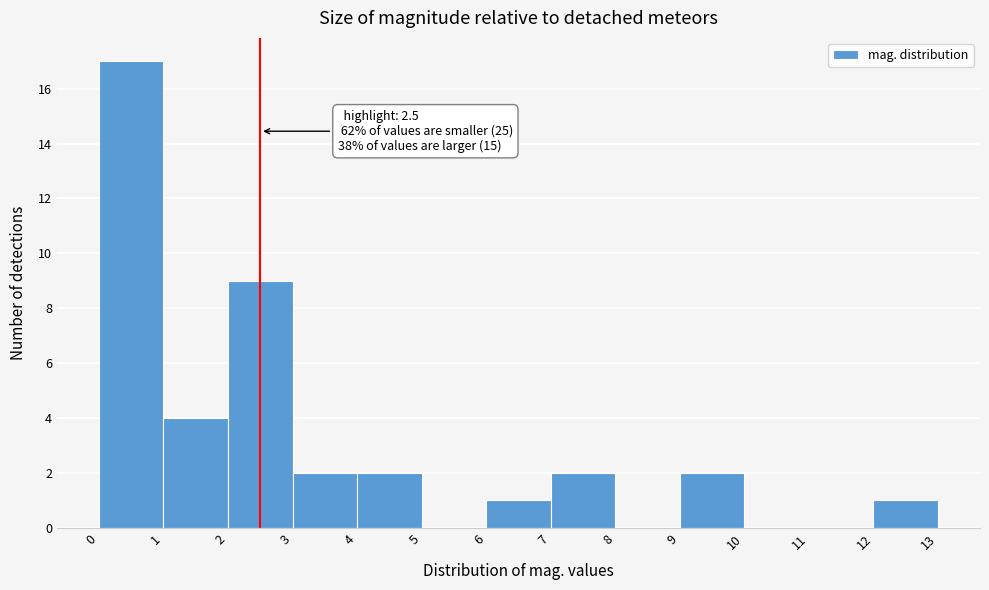

Over which range of the x-axis is the bar tallest?

0 to 1